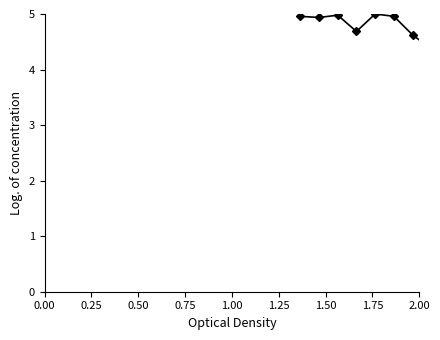

How many data points does each series have?

10